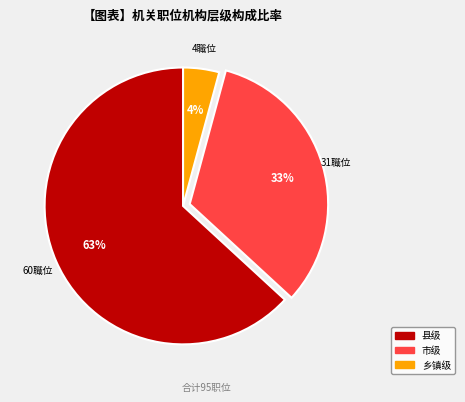

To the nearest percent, what is the average slice percentage?

33%